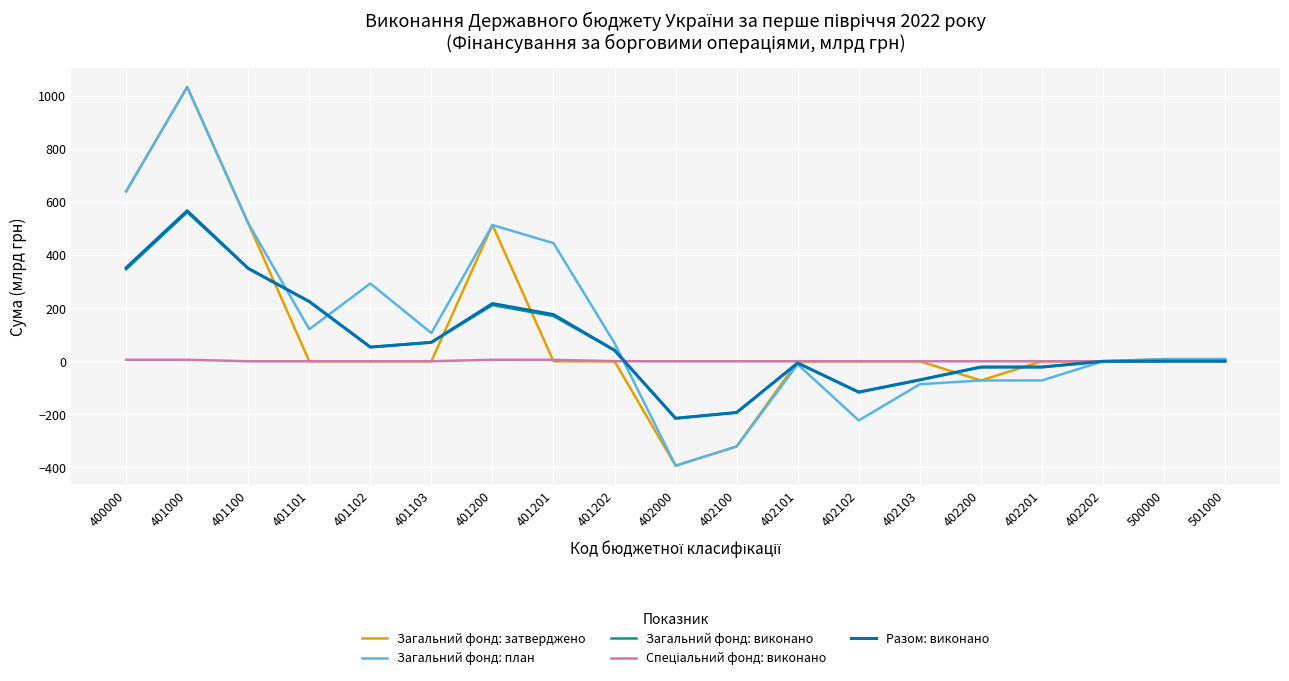

What is the highest value of the Загальний фонд: затверджено series?

1033.3